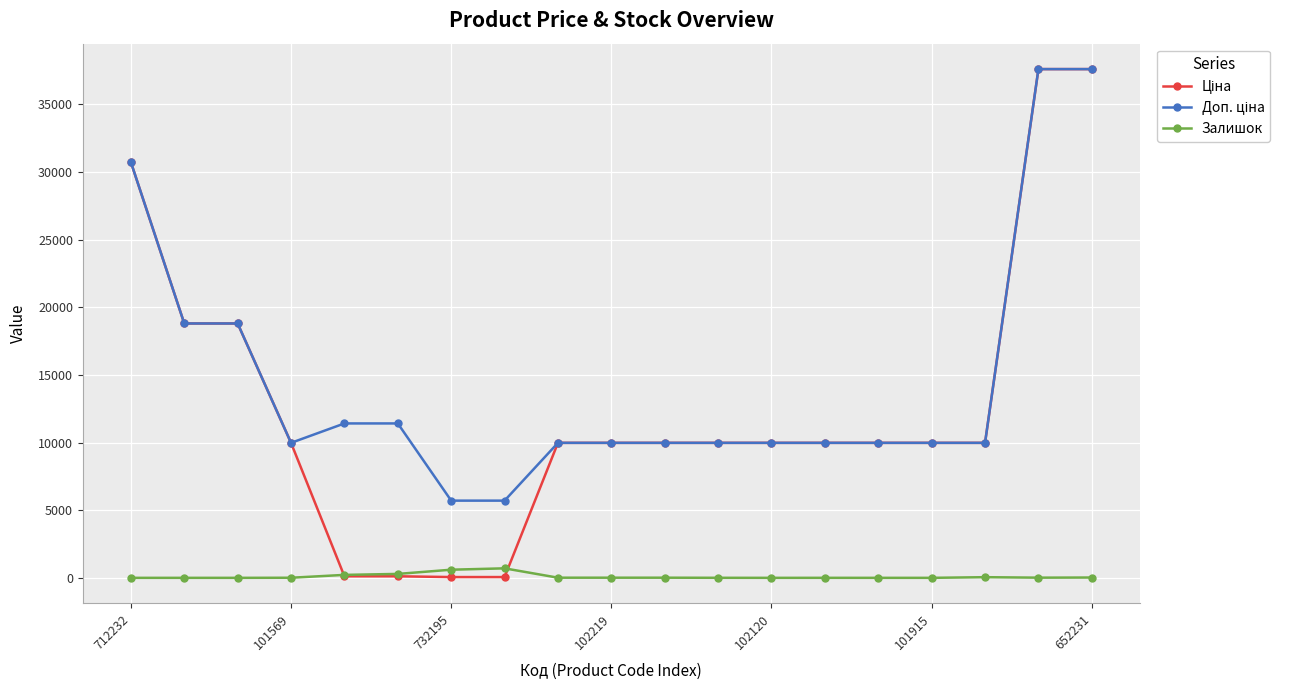

What is the maximum value shown in the chart?

37593.6